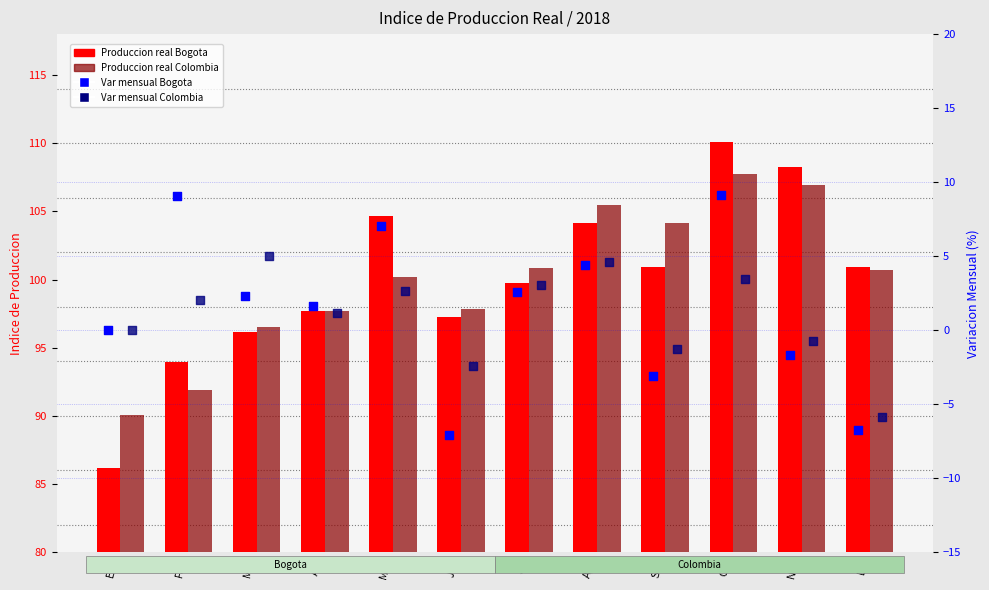

What is the total value across all series at Jul?

206.3